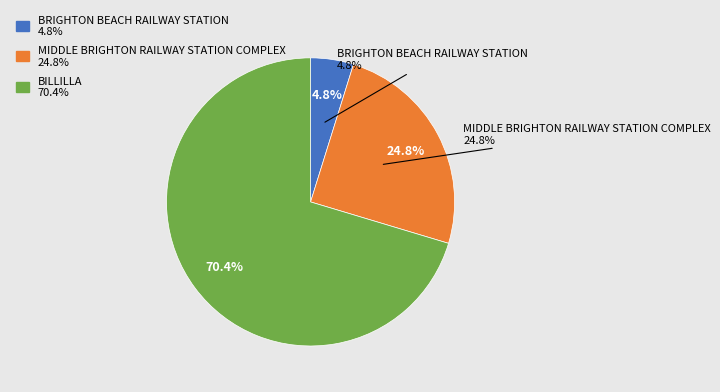

To the nearest percent, what is the difference between the largest and smallest slice percentages?

66%